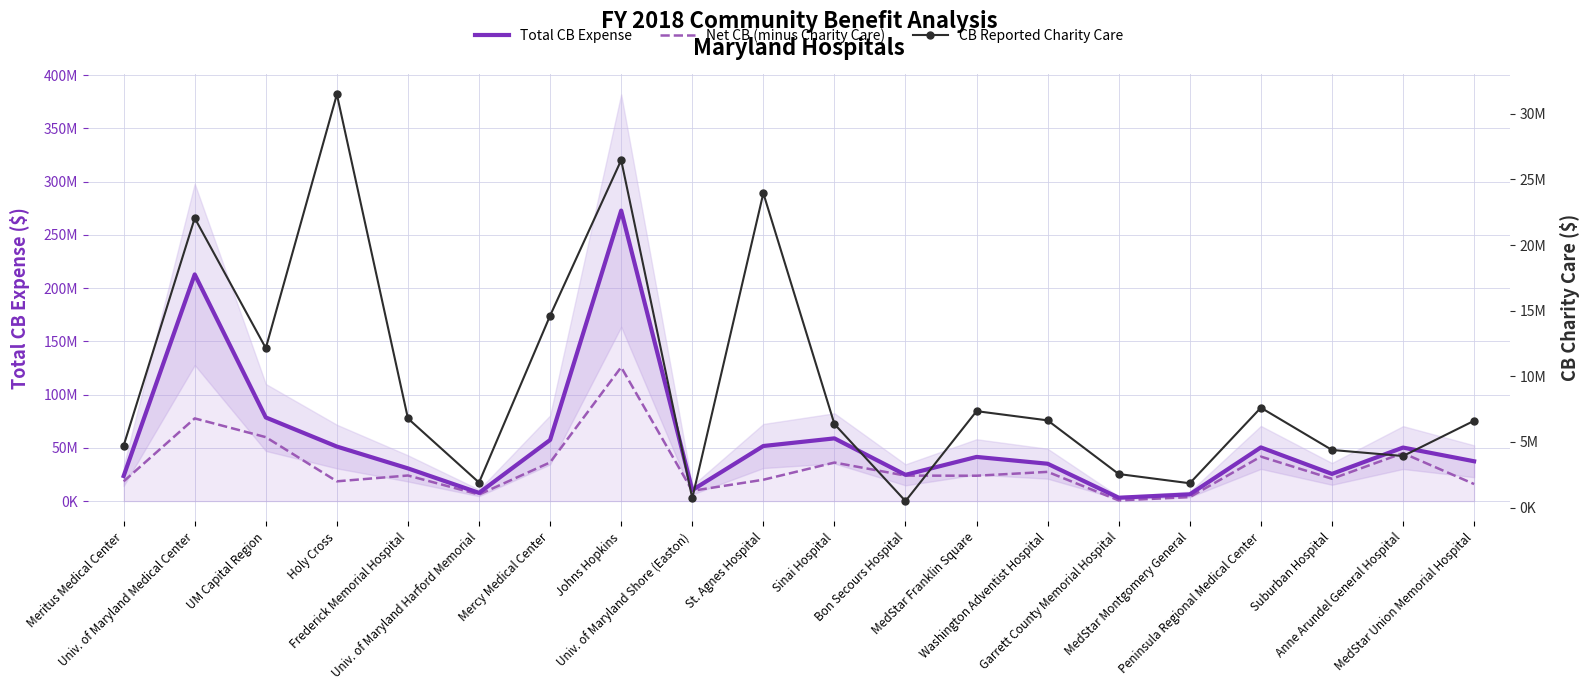

At which label does Total CB Expense first exceed 41489808?

Univ. of Maryland Medical Center